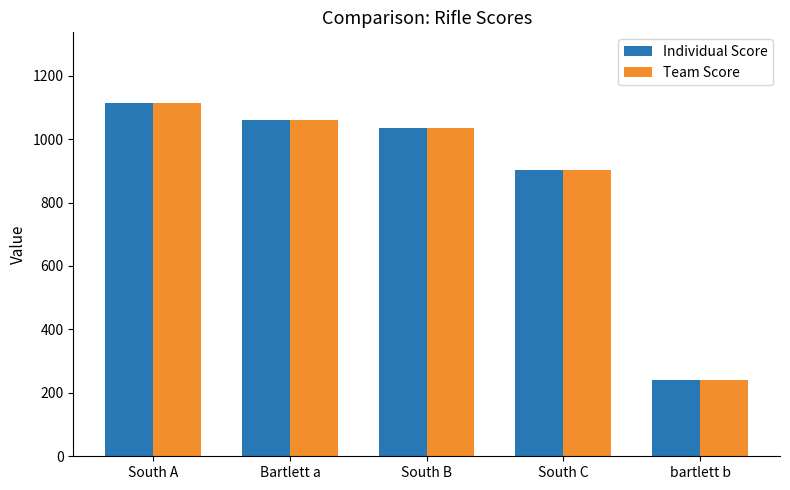

Is it true that Individual Score equals 1059 at Bartlett a?

True